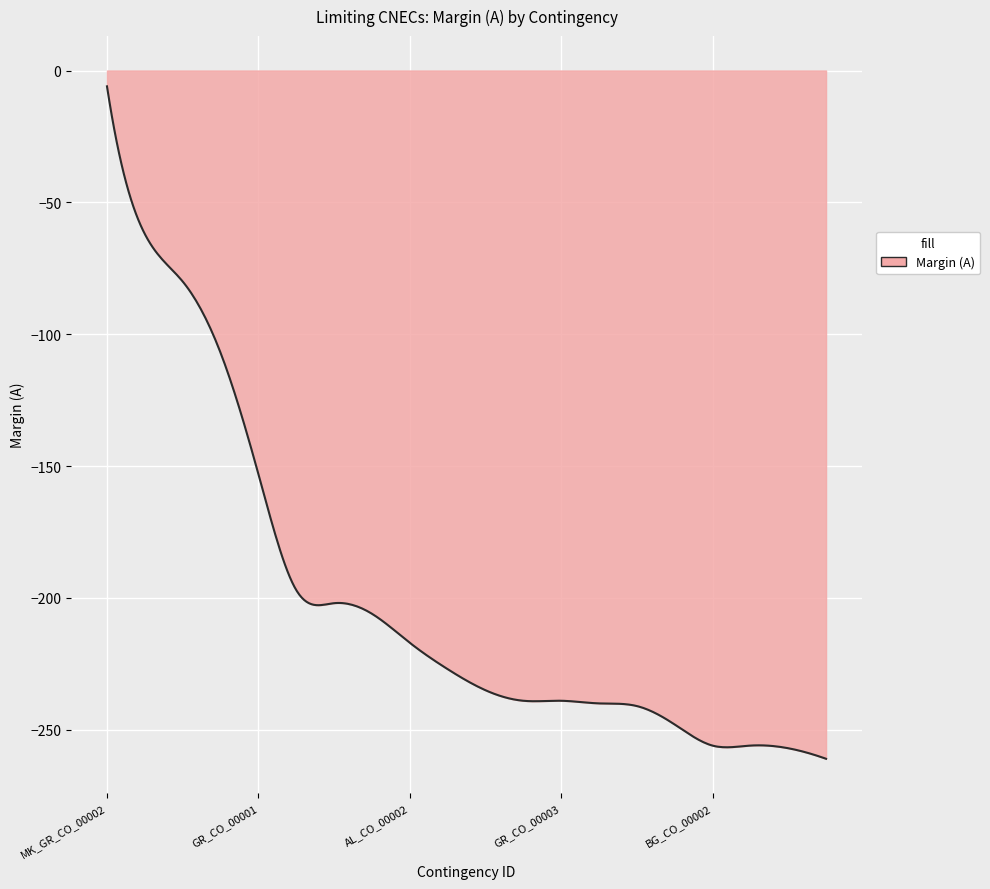

What is the difference between the maximum and minimum values?

255.0